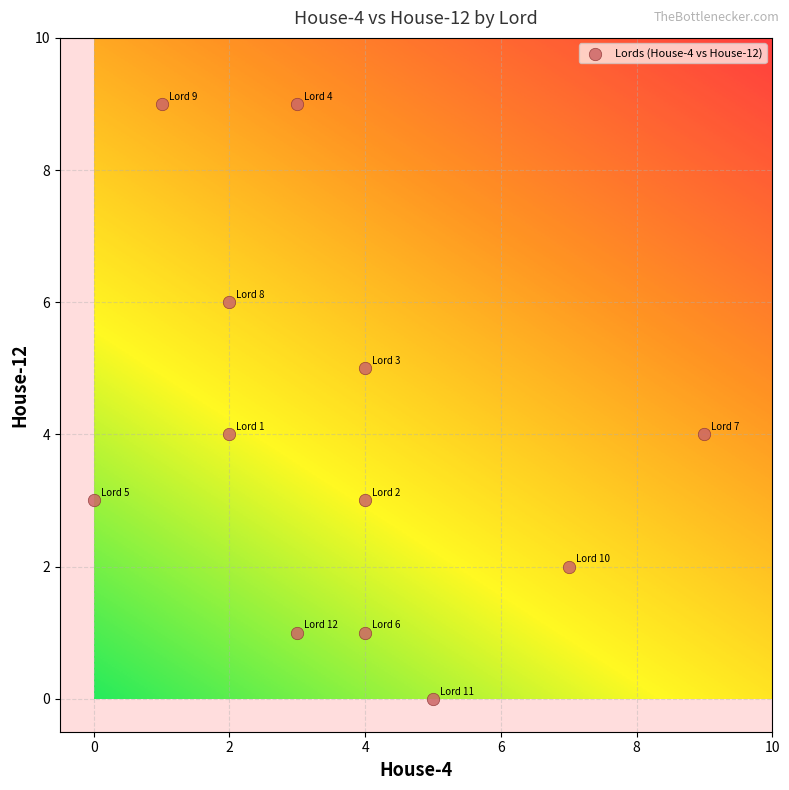

What is the average Y value?

4